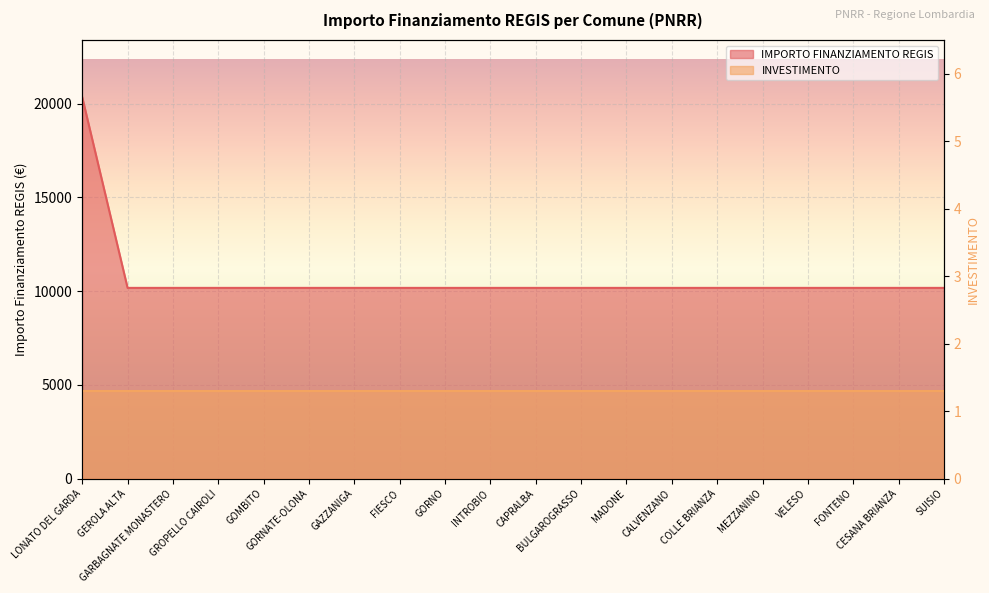

What is the average value?

10681